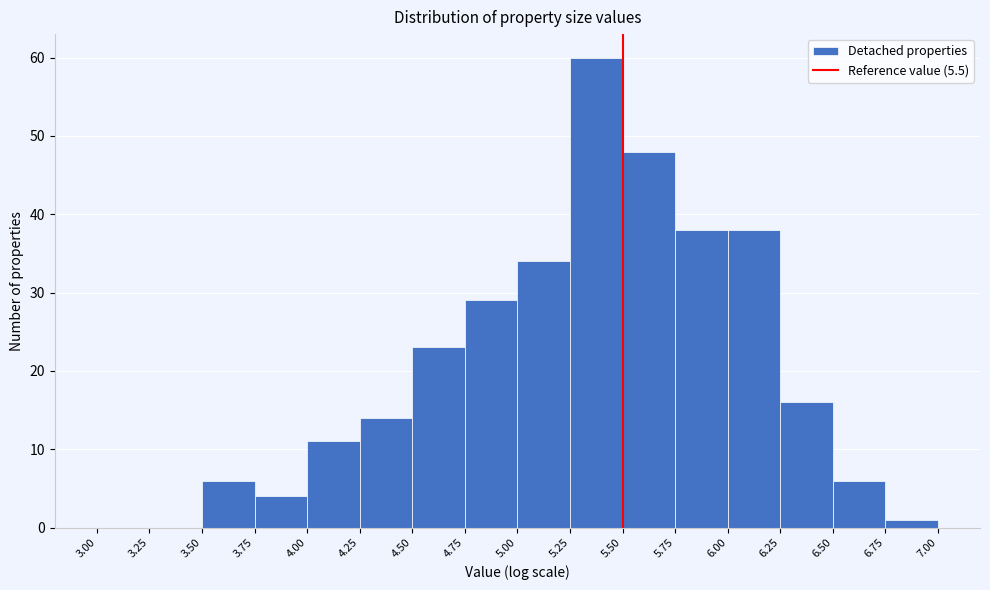

Reading left to right, transcribe this chart: for each bar, give the range it covers on the x-axis and its height. The values are not printed on the chart, so give them approximately, as read against the axis.

3.00 to 3.25: 0
3.25 to 3.50: 0
3.50 to 3.75: 6
3.75 to 4.00: 4
4.00 to 4.25: 11
4.25 to 4.50: 14
4.50 to 4.75: 23
4.75 to 5.00: 29
5.00 to 5.25: 34
5.25 to 5.50: 60
5.50 to 5.75: 48
5.75 to 6.00: 38
6.00 to 6.25: 38
6.25 to 6.50: 16
6.50 to 6.75: 6
6.75 to 7.00: 1